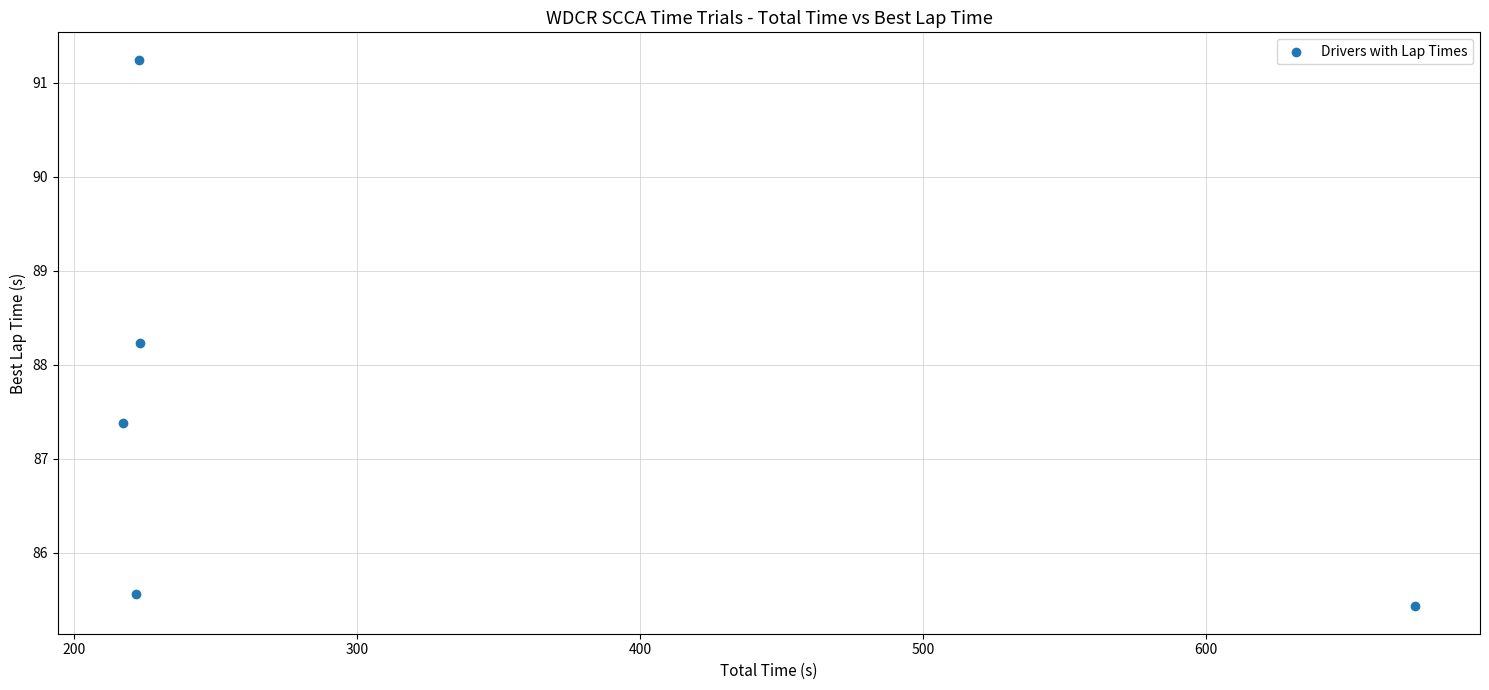

What is the range of Y values (max minus min)?

5.8